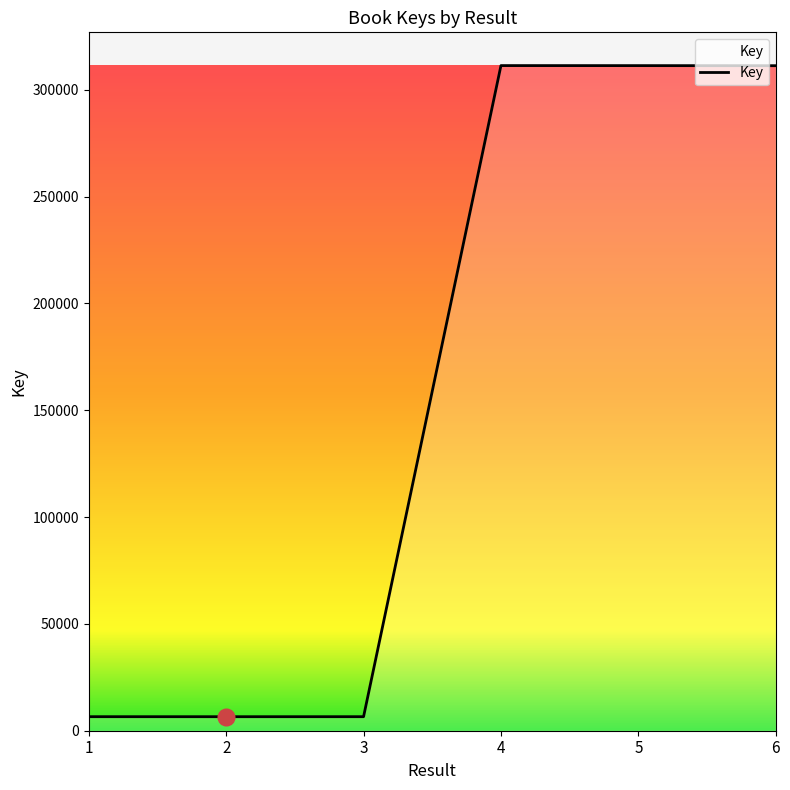

Does the chart display data point markers on the line(s)?

No